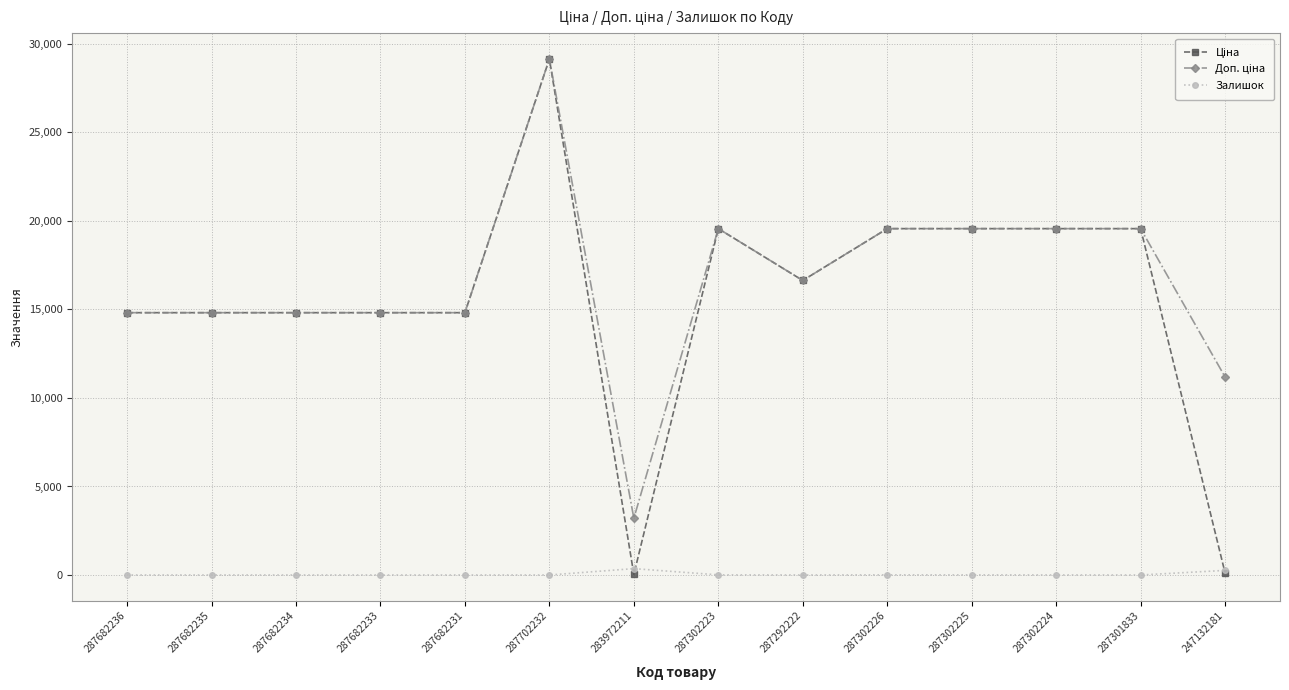

At which category is the sum across all series the highest?

287702232